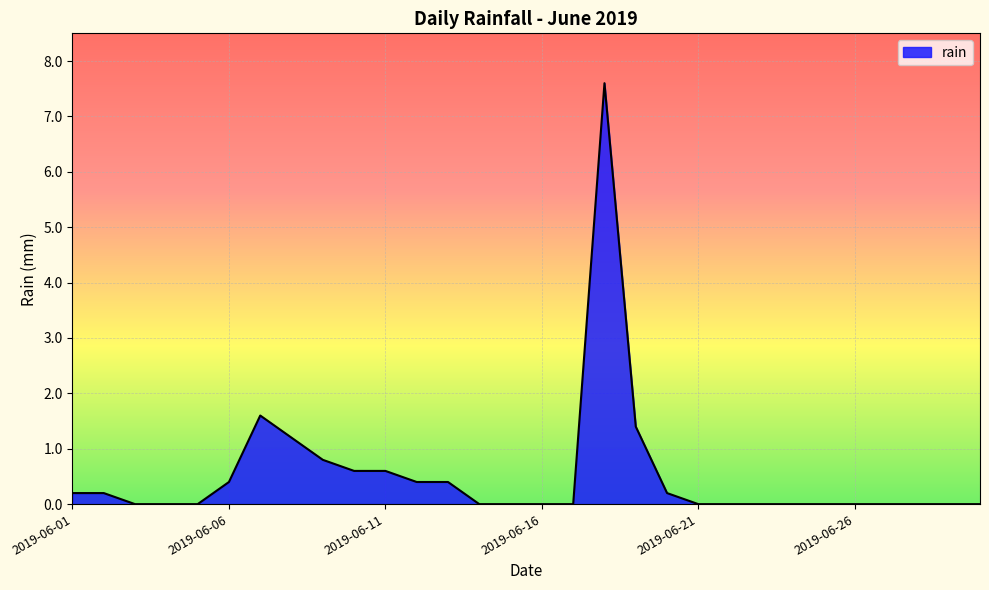

What is the greatest value displayed?

7.6